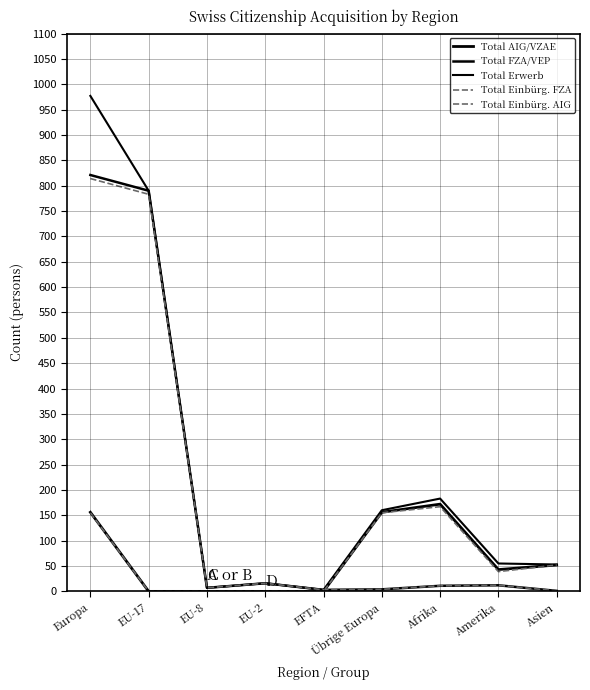

Is the value of Total Einbürg. FZA at EFTA greater than the value of Total Erwerb at Afrika?

No